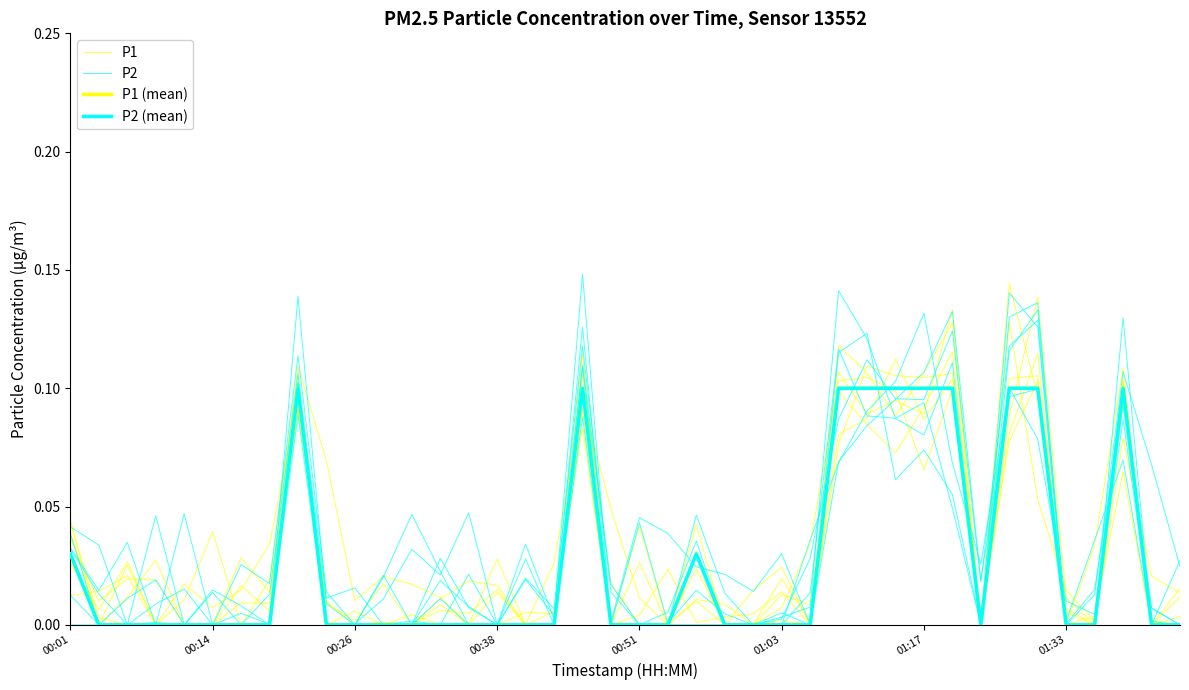

Reading left to right, list all the values displayed in this chart.

P1: 0.0	0.0	0.0	0.0	0.0	0.0	0.0	0.0	0.1	0.0	0.0	0.0	0.0	0.0	0.0	0.0	0.0	0.0	0.1	0.0	0.0	0.0	0.0	0.0	0.0	0.0	0.0	0.1	0.1	0.1	0.1	0.1	0.0	0.1	0.1	0.0	0.0	0.1	0.0	0.0
P2: 0.0	0.0	0.0	0.0	0.0	0.0	0.0	0.0	0.1	0.0	0.0	0.0	0.0	0.0	0.0	0.0	0.0	0.0	0.1	0.0	0.0	0.0	0.0	0.0	0.0	0.0	0.0	0.1	0.1	0.1	0.1	0.1	0.0	0.1	0.1	0.0	0.0	0.1	0.0	0.0
P1 (mean): 0.0	0.0	0.0	0.0	0.0	0.0	0.0	0.0	0.1	0.0	0.0	0.0	0.0	0.0	0.0	0.0	0.0	0.0	0.1	0.0	0.0	0.0	0.0	0.0	0.0	0.0	0.0	0.1	0.1	0.1	0.1	0.1	0.0	0.1	0.1	0.0	0.0	0.1	0.0	0.0
P2 (mean): 0.0	0.0	0.0	0.0	0.0	0.0	0.0	0.0	0.1	0.0	0.0	0.0	0.0	0.0	0.0	0.0	0.0	0.0	0.1	0.0	0.0	0.0	0.0	0.0	0.0	0.0	0.0	0.1	0.1	0.1	0.1	0.1	0.0	0.1	0.1	0.0	0.0	0.1	0.0	0.0